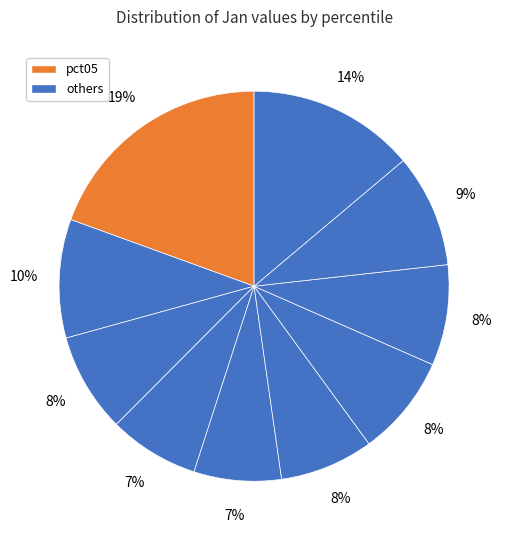

Rank the categories by value from highest to lowest.

pct05, pct95, pct15, pct85, pct65, pct75, pct25, pct55, pct35, pct45